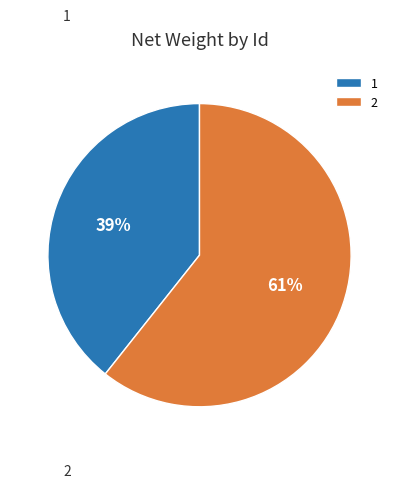

Count the number of slices in the pie.

2